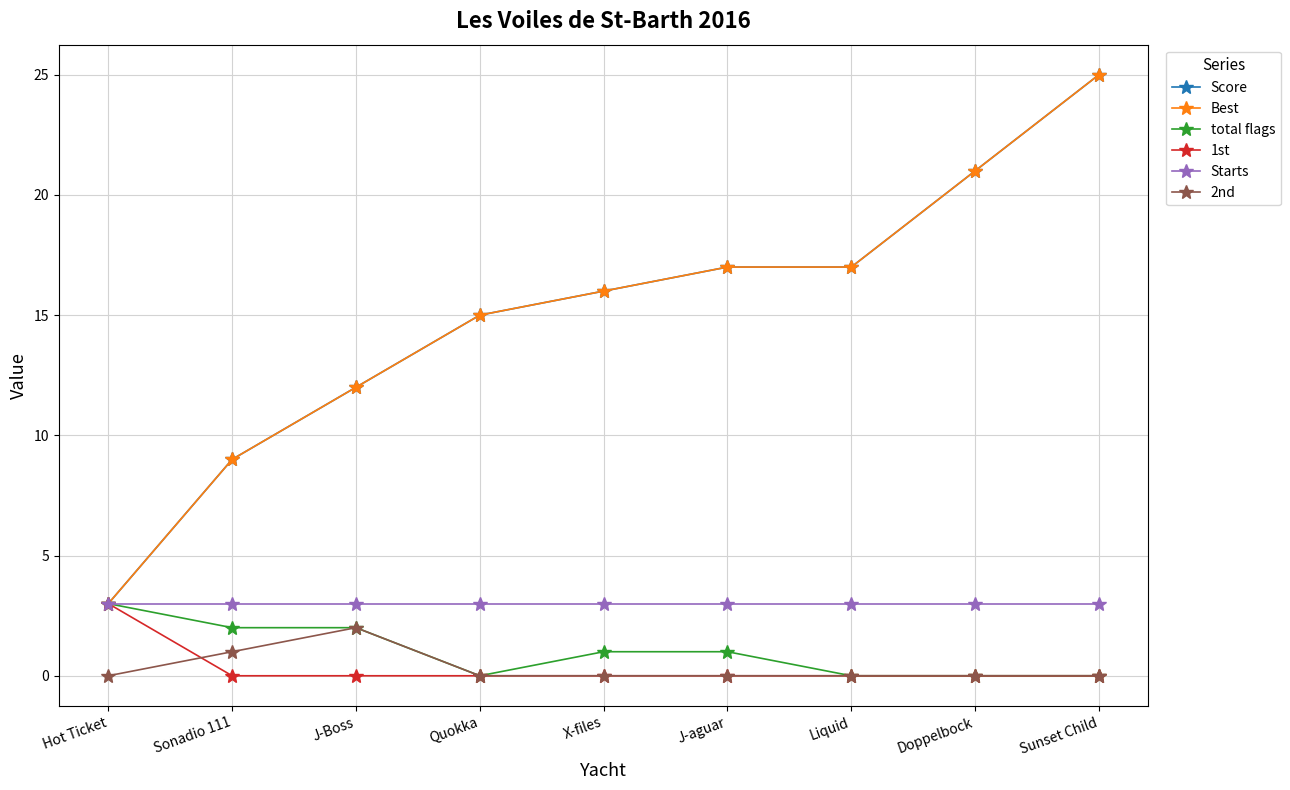

The 2nd series shows -1 at Quokka. True or false?

False